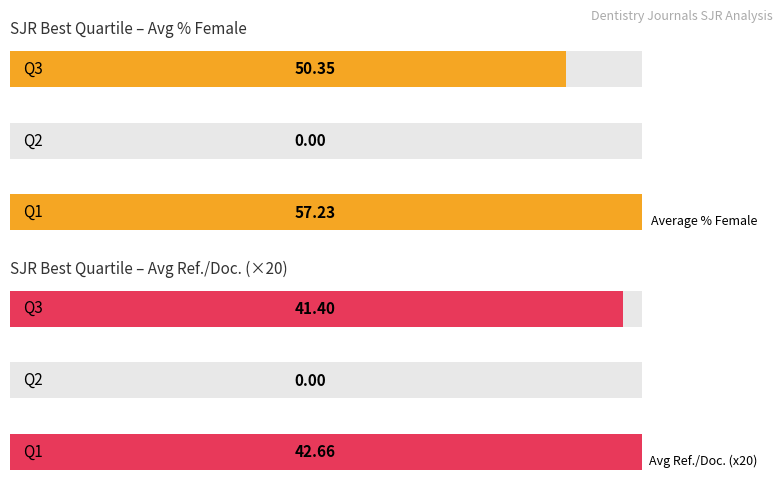

Is the value of Maximum utilization at Q3 greater than the value of Average utilization at Q2?

Yes